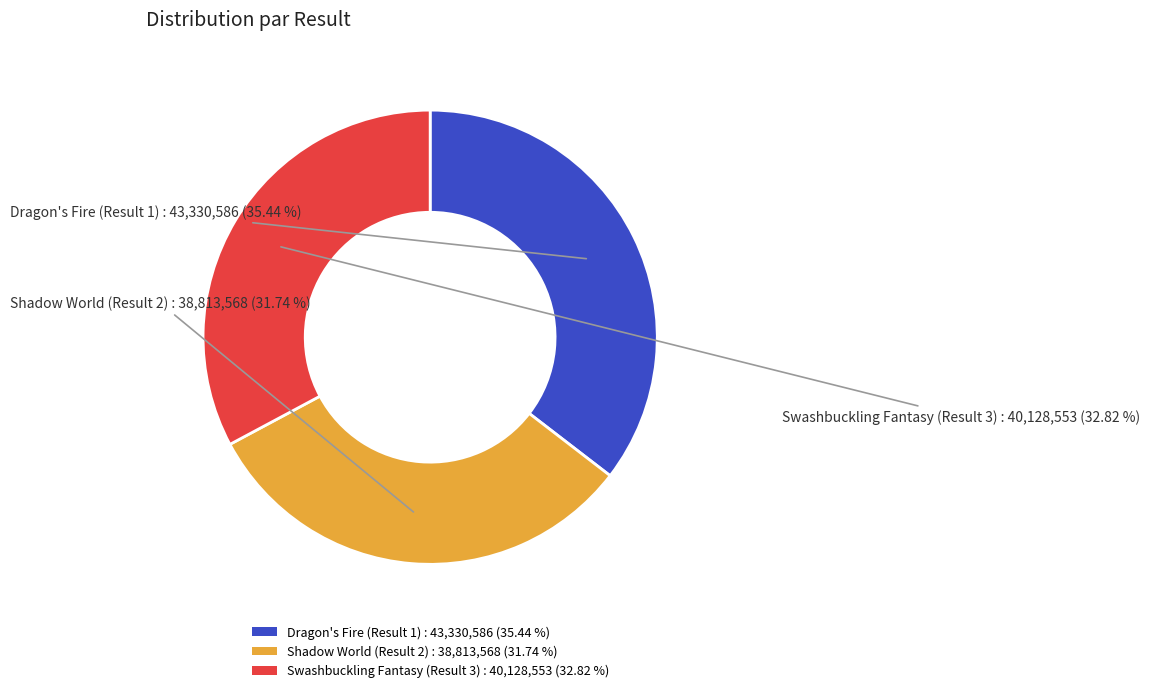

To the nearest percent, what is the combined percentage of Swashbuckling Fantasy (Result 3) and Dragon's Fire (Result 1)?

68%